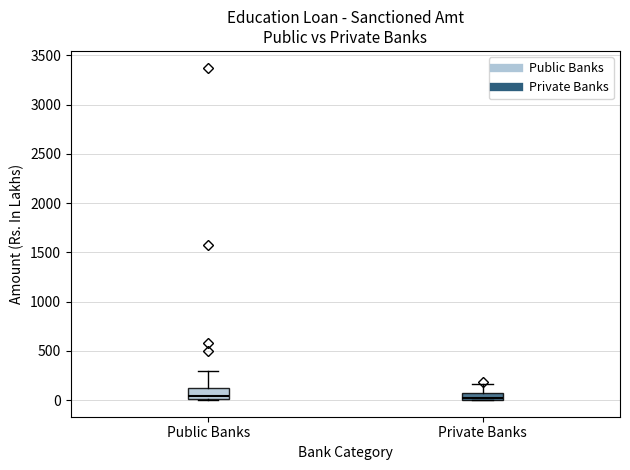

Where is the lower edge of the box for Private Banks on the y-axis? The values are not printed on the chart, so give them approximately, as read against the axis.

0